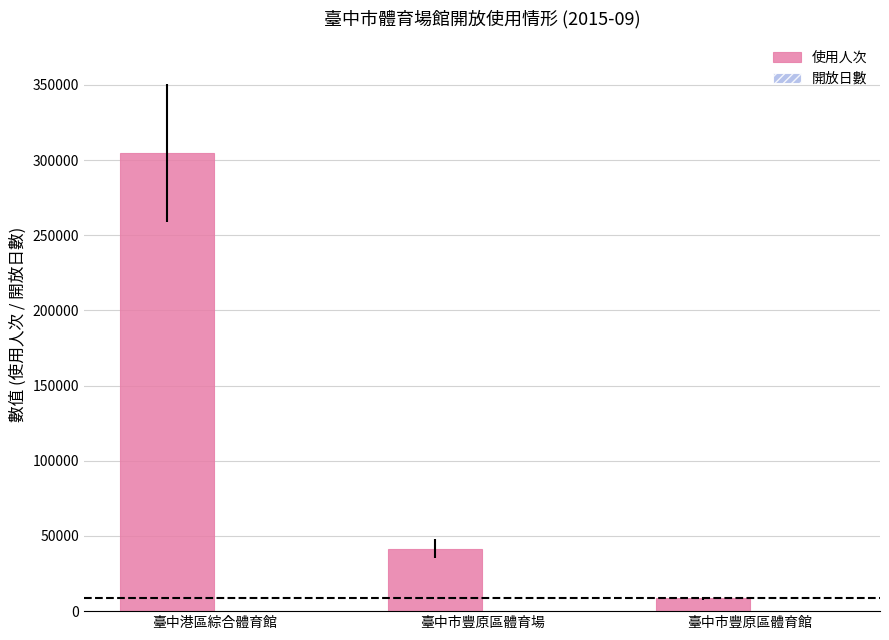

Which series has the largest total across all categories?

使用人次